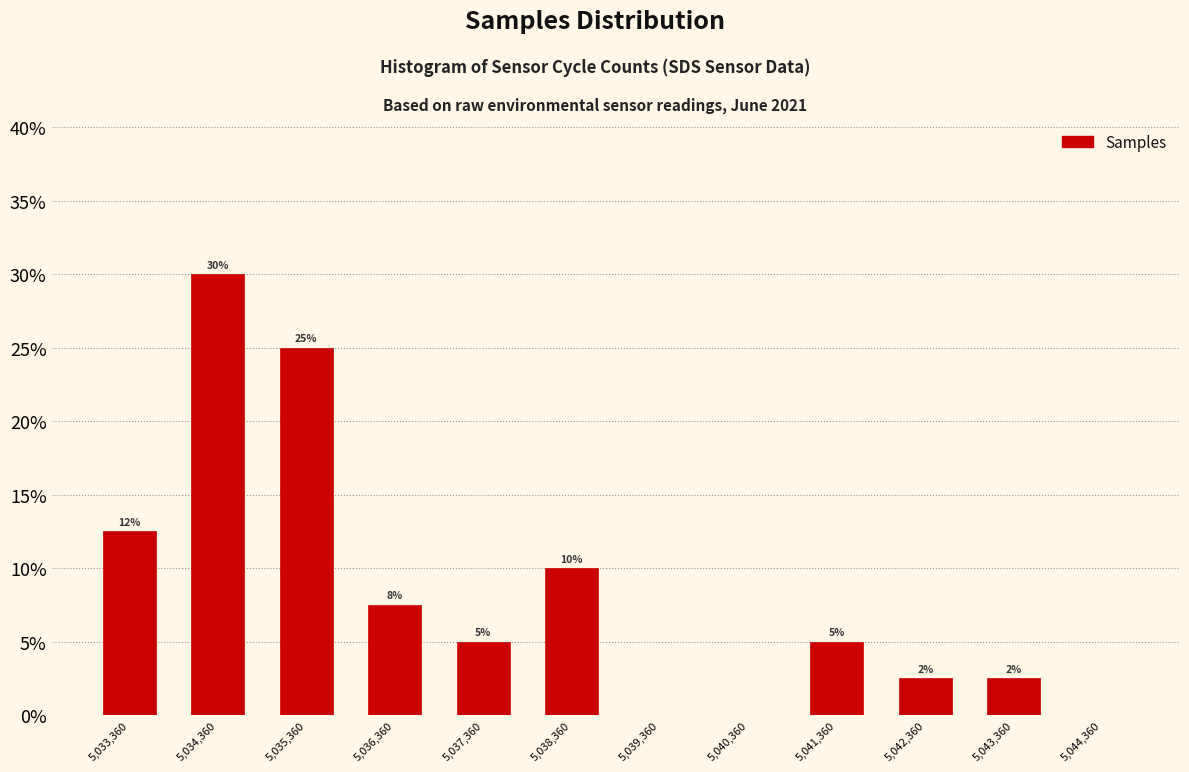

Which range on the x-axis has the tallest bar?

5033860 to 5034860